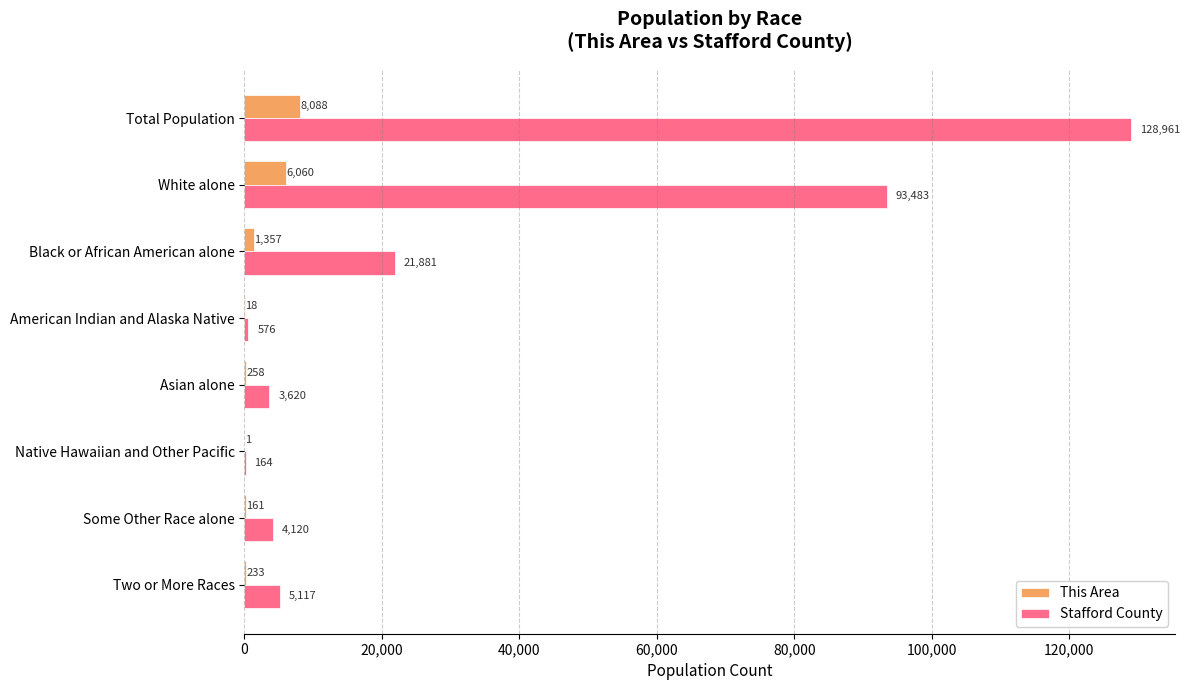

The This Area series shows 8088 at Total Population. True or false?

True